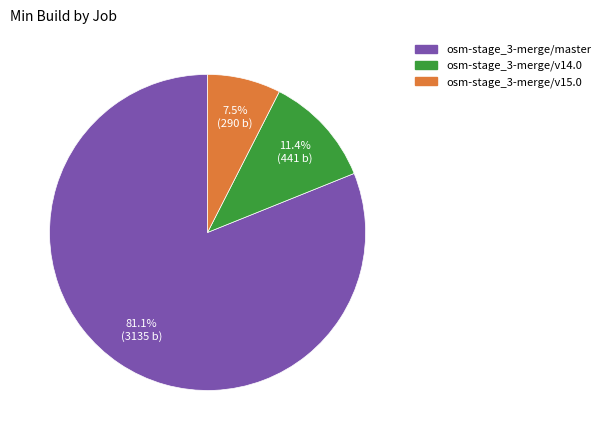

Rank the categories by value from lowest to highest.

osm-stage_3-merge/v15.0, osm-stage_3-merge/v14.0, osm-stage_3-merge/master